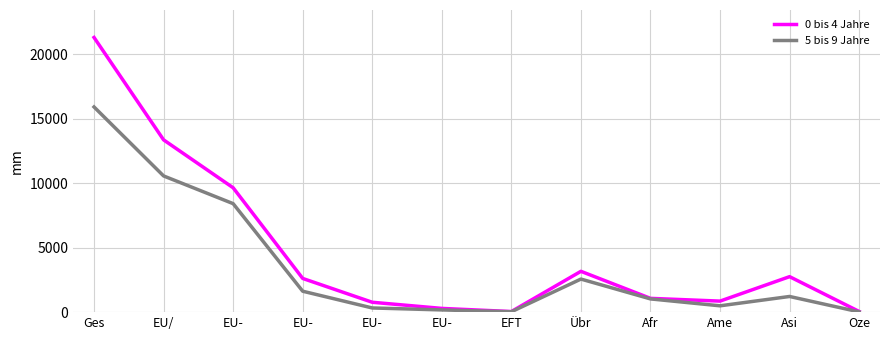

Which series has the largest total across all categories?

0 bis 4 Jahre